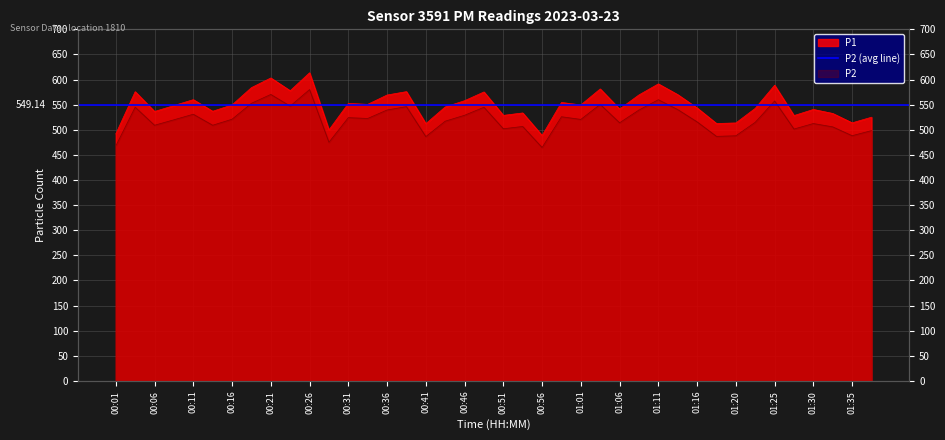

Reading left to right, what are all the values shown in this chart?

P1: 491.9	575.9	536.5	548.2	560.0	536.9	549.5	584.0	603.2	577.8	613.5	499.7	552.5	550.6	569.2	576.0	512.2	545.5	557.9	575.4	528.7	533.5	488.6	554.4	549.5	581.4	541.4	569.5	591.4	570.0	543.5	512.5	513.6	542.7	588.8	528.3	540.5	532.5	513.9	525.0
P2: 467.9	545.0	509.0	519.9	531.0	509.1	521.0	552.8	570.4	547.2	580.1	475.2	524.2	522.5	539.4	546.1	486.5	517.1	528.9	544.9	502.1	506.6	464.7	526.0	520.7	550.6	514.0	539.4	559.9	540.3	515.8	486.9	488.1	514.9	557.4	501.5	512.5	505.8	488.2	498.4